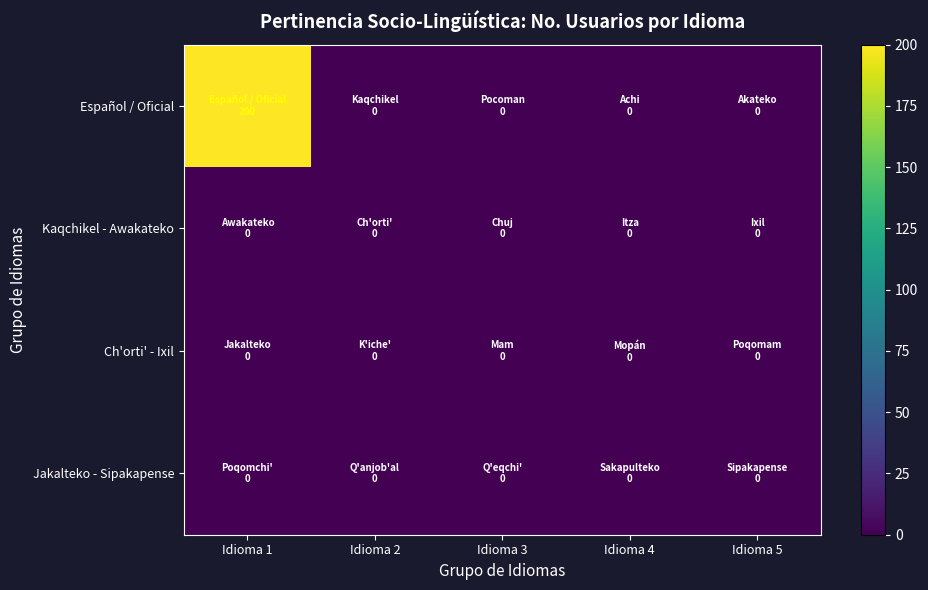

Rank the series by their maximum value, from highest to lowest.

Español / Oficial, Kaqchikel - Awakateko, Ch'orti' - Ixil, Jakalteko - Sipakapense